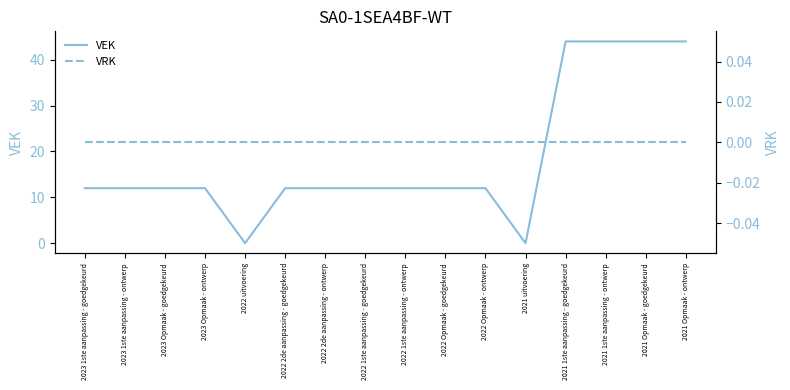

At how many categories does at least one series exceed 21?

4